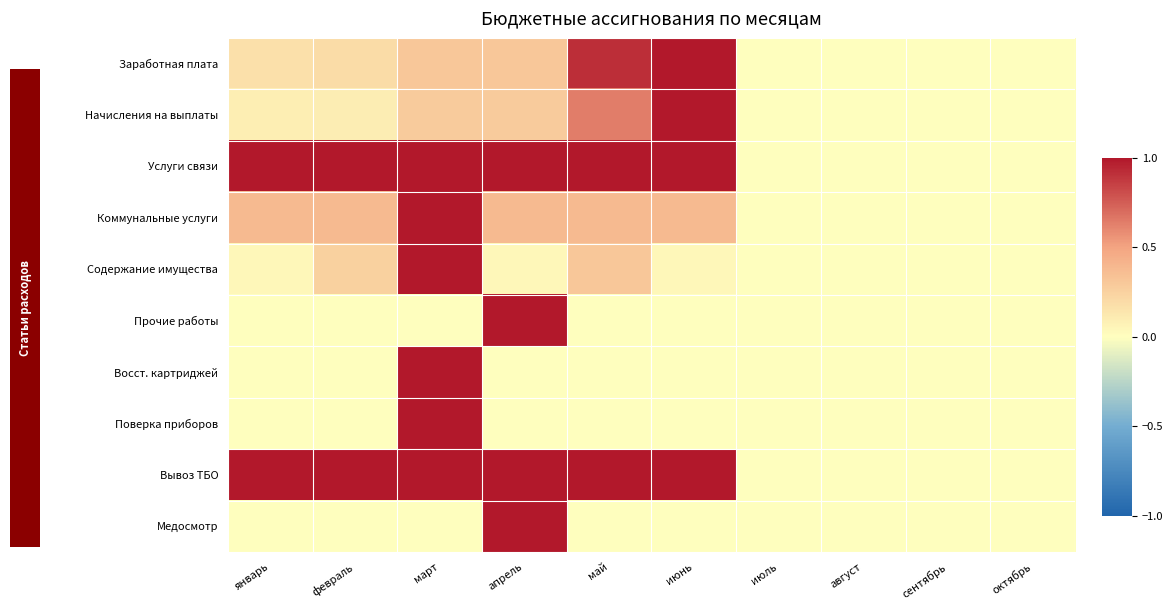

At how many categories does at least one series exceed 0?

6